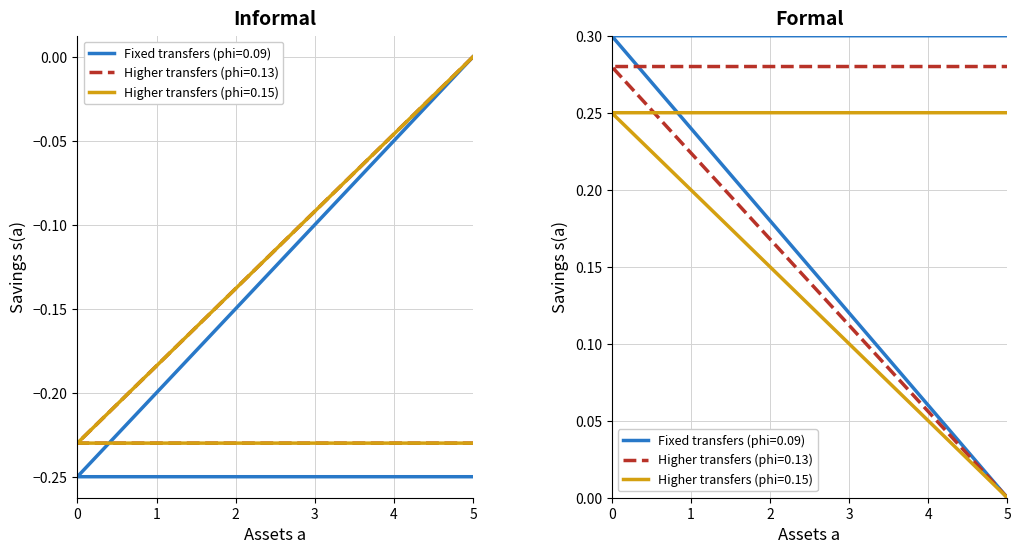

True or false: the data shows 0.1 at 5.

False